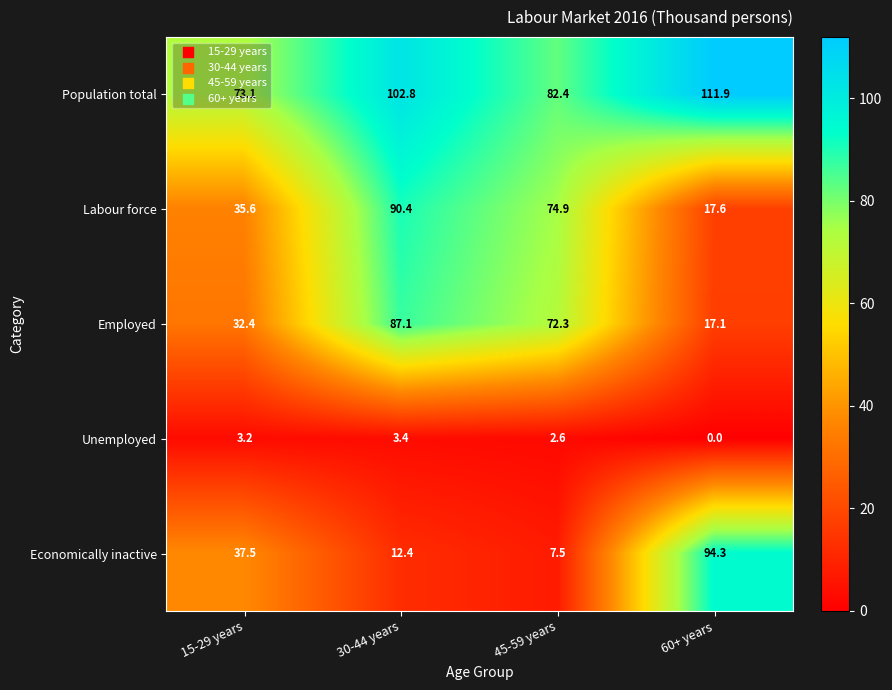

What is the total value across all series at 60+ years?

240.9